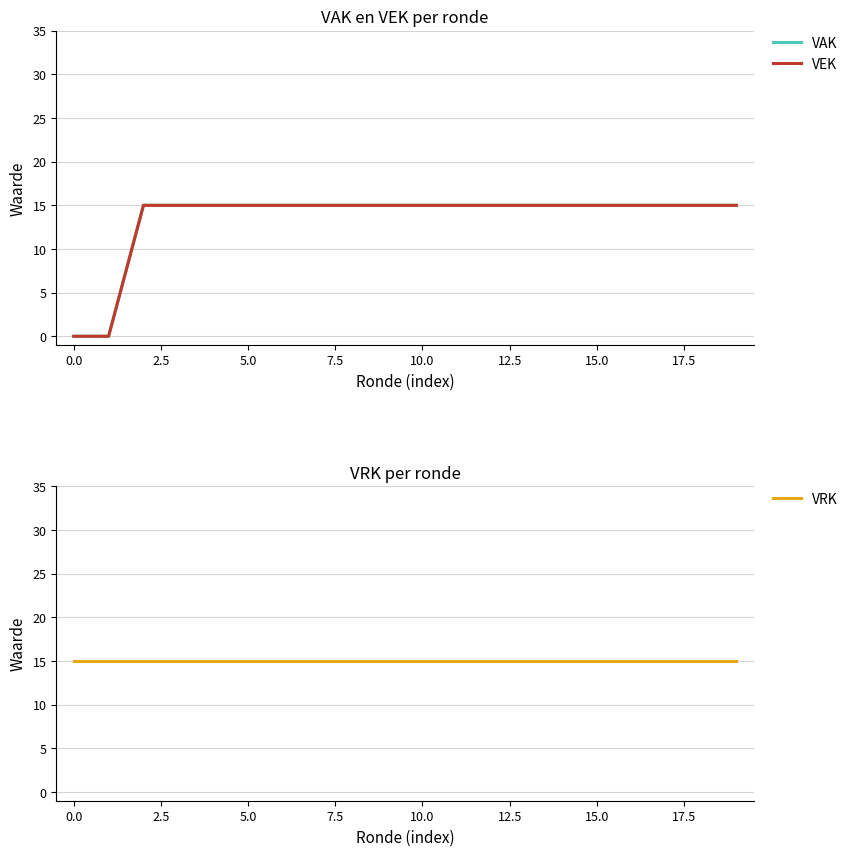

True or false: VRK and VEK intersect in this chart.

False